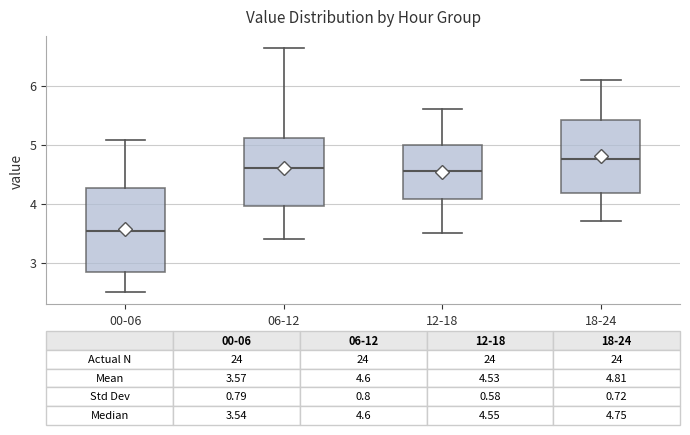

Which box is the tallest, from its lower edge to its upper edge?

00-06